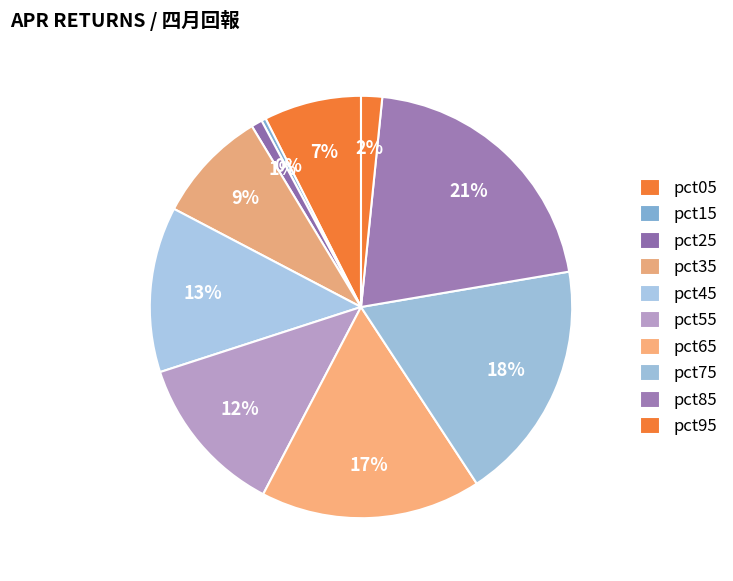

Does pct95 represent more than half of the total?

No